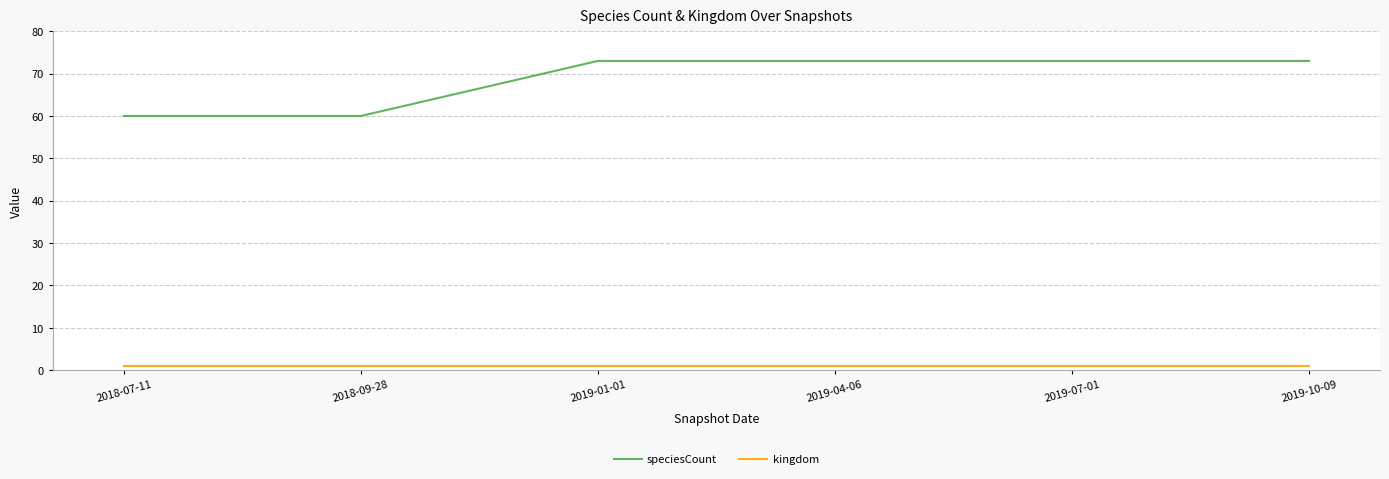

Which series changed the most between 2018-09-28 and 2019-10-09?

speciesCount